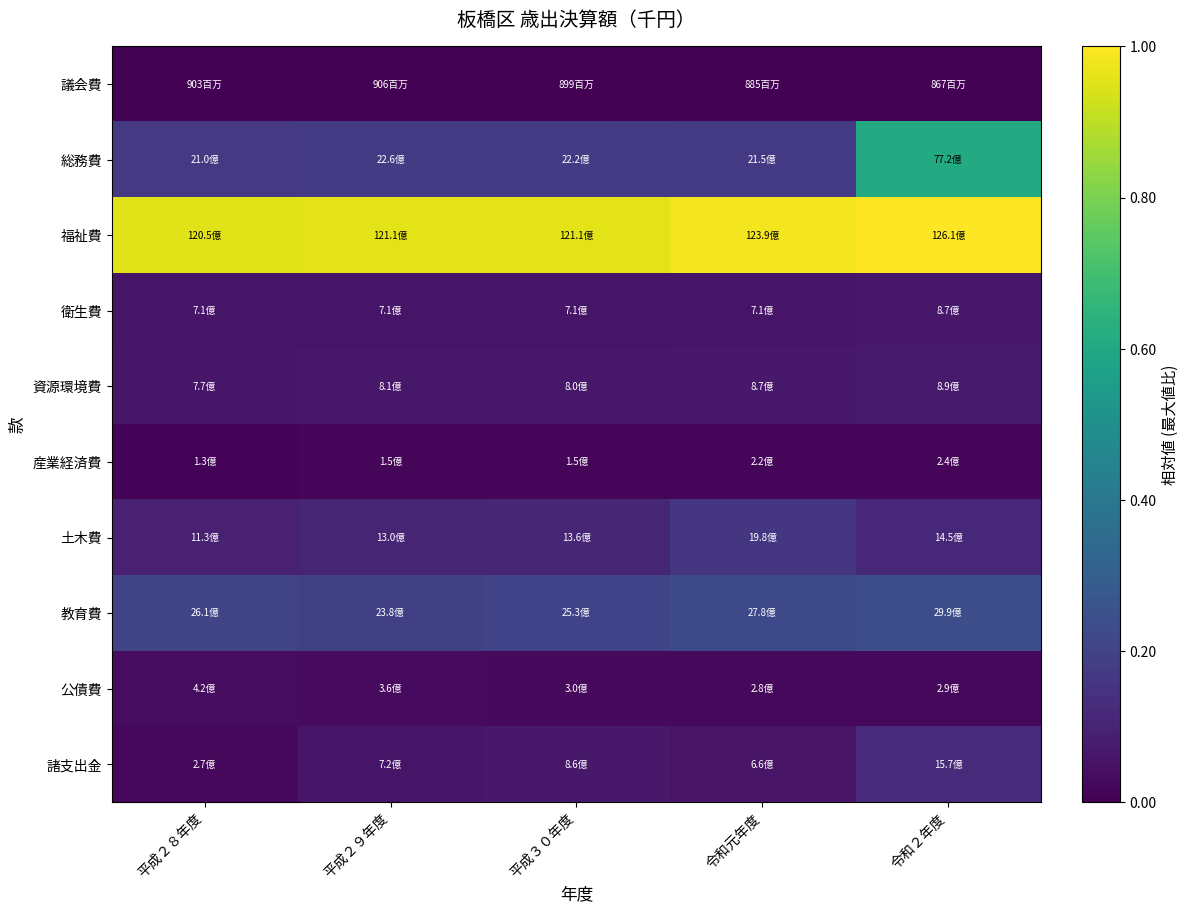

Which series changed the most between 平成２８年度 and 平成３０年度?

諸支出金